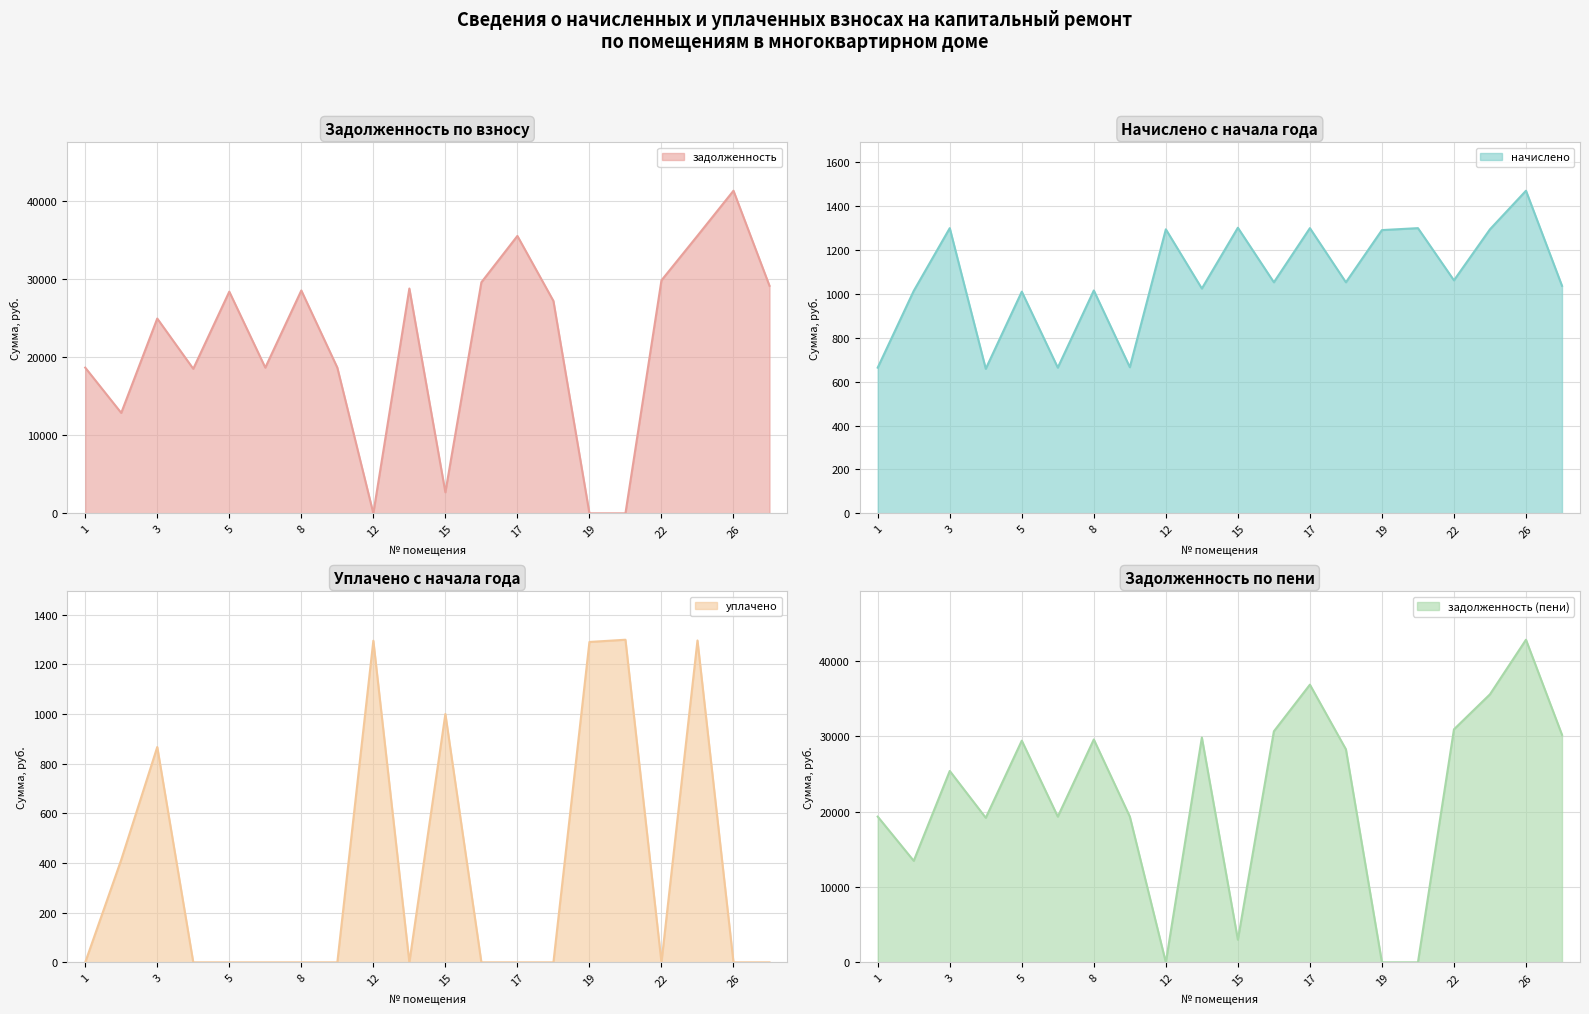

At 7, list the series in order from largest to smallest.

задолженность (пени), задолженность, начислено, уплачено